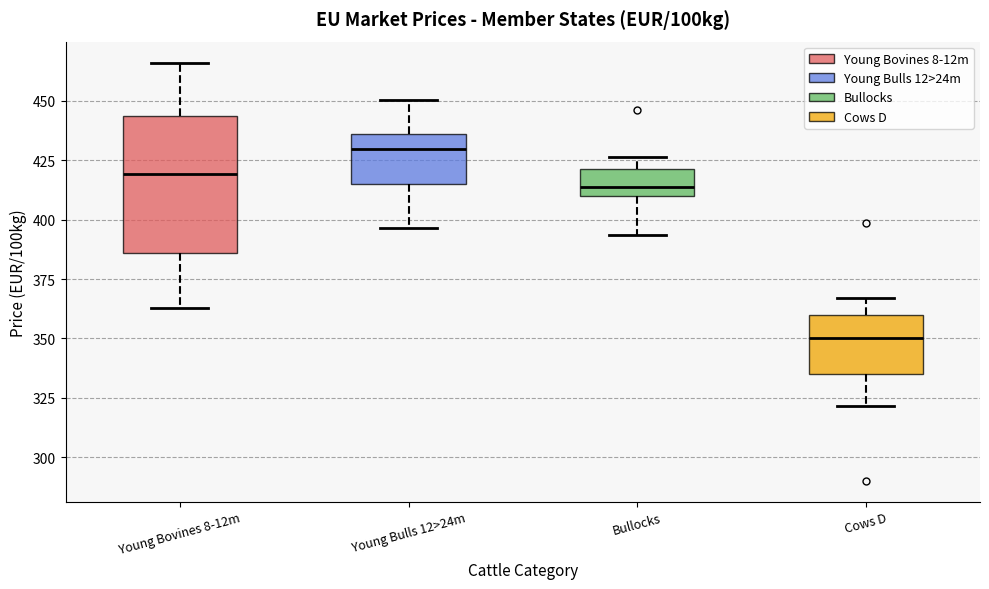

Reading left to right, transcribe this box plot: for each box, give where its median line is, the range the box spans, and where its two whiskers end, as read against the y-axis. The values are not printed on the chart, so give them approximately, as read against the axis.

Young Bovines 8-12m: median 420, box 385 to 445, whiskers 365 to 465
Young Bulls 12>24m: median 430, box 415 to 435, whiskers 395 to 450
Bullocks: median 415, box 410 to 420, whiskers 395 to 425
Cows D: median 350, box 335 to 360, whiskers 320 to 365